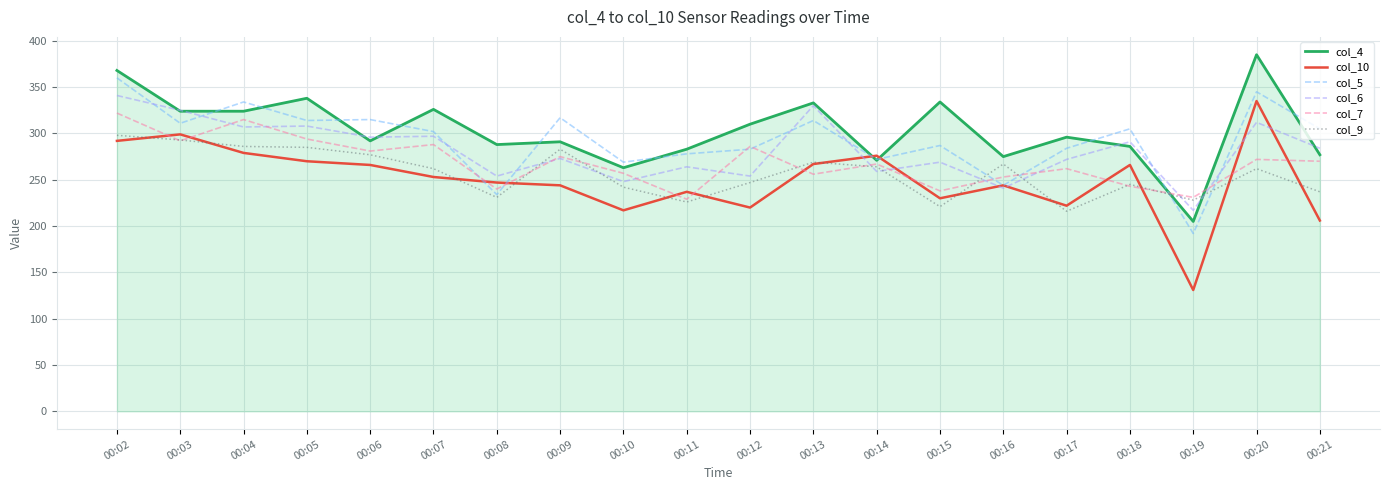

Is it true that col_9 equals 242 at 00:10?

True